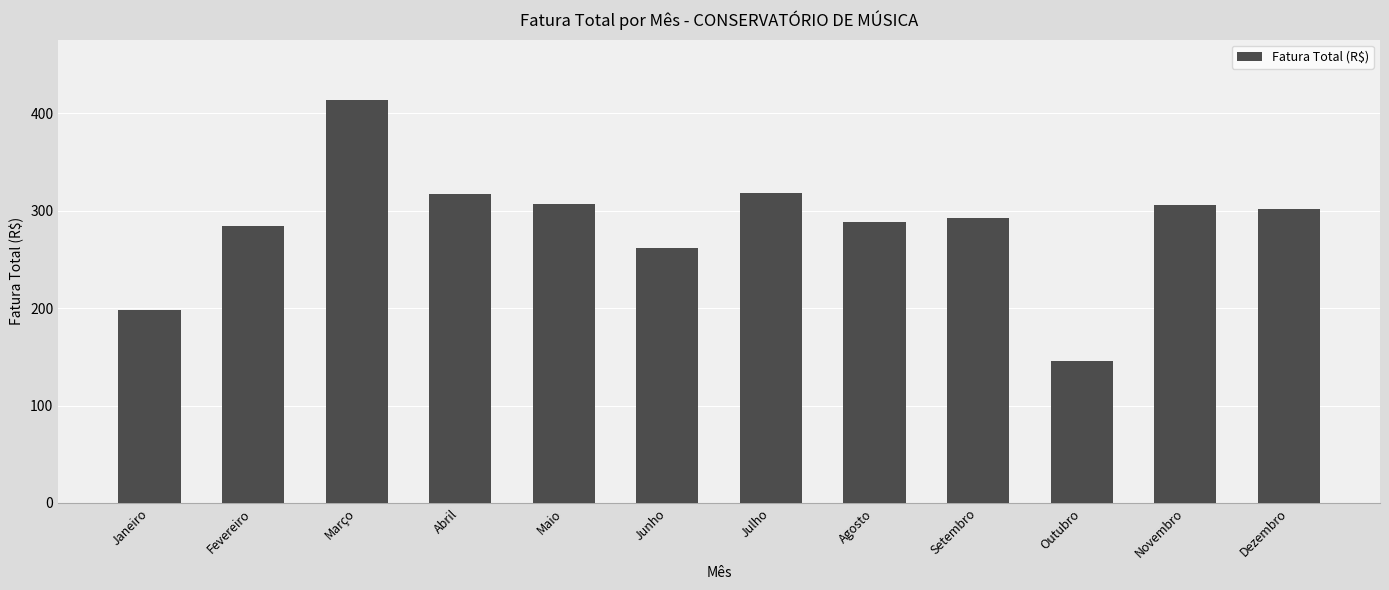

What is the label of the 9th bar from the left?

Setembro